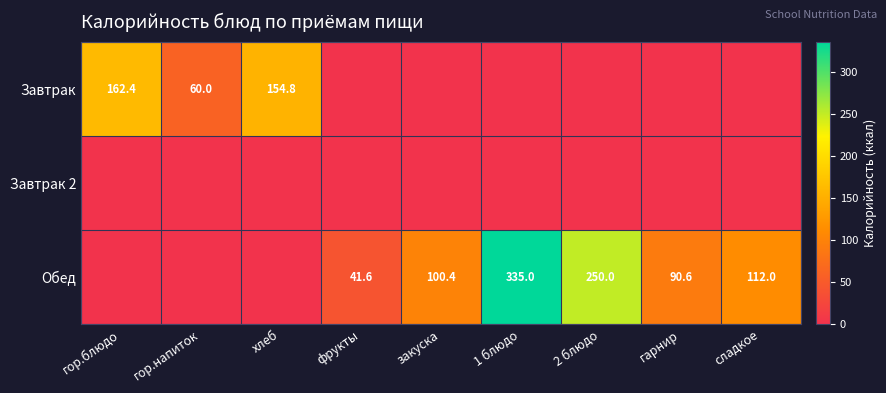

The Завтрак series shows 105.1 at гор.блюдо. True or false?

False